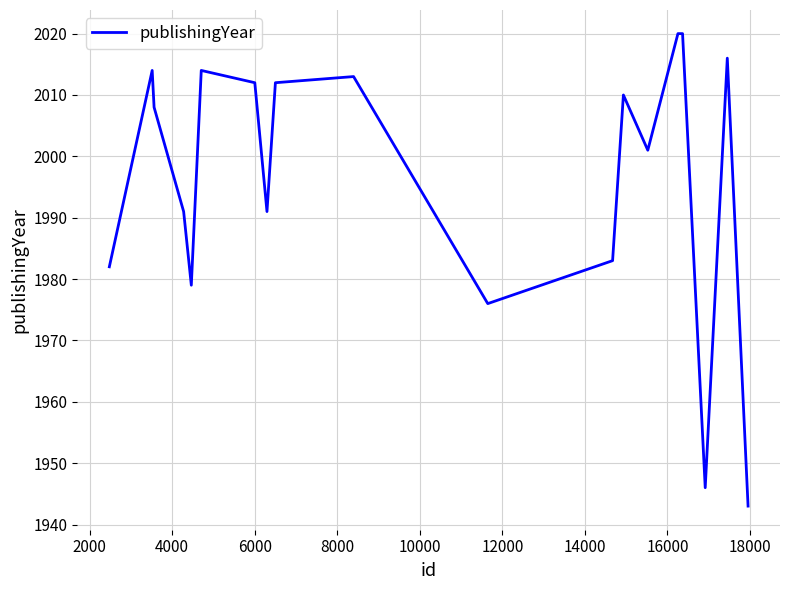

Reading right to left, what are all the values shown in this chart?

1943	2016	1946	2020	2020	2001	2010	1983	1976	2013	2012	1991	2012	2014	1979	1991	2008	2014	1982